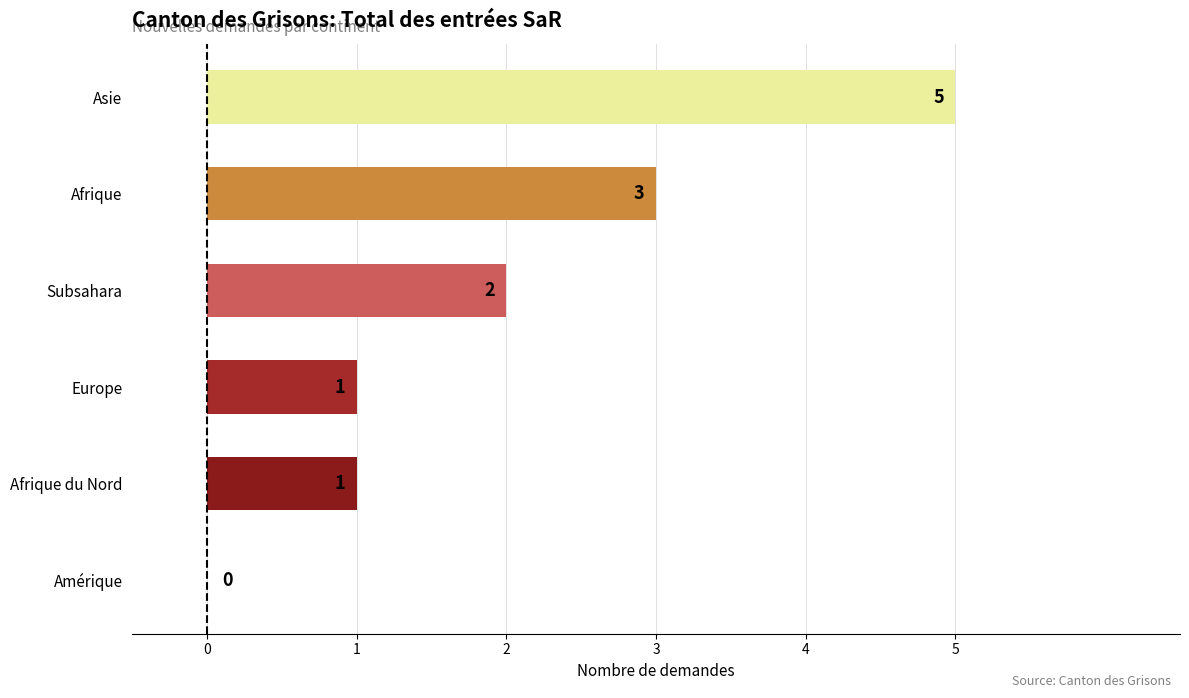

What is the sum of all values?

12